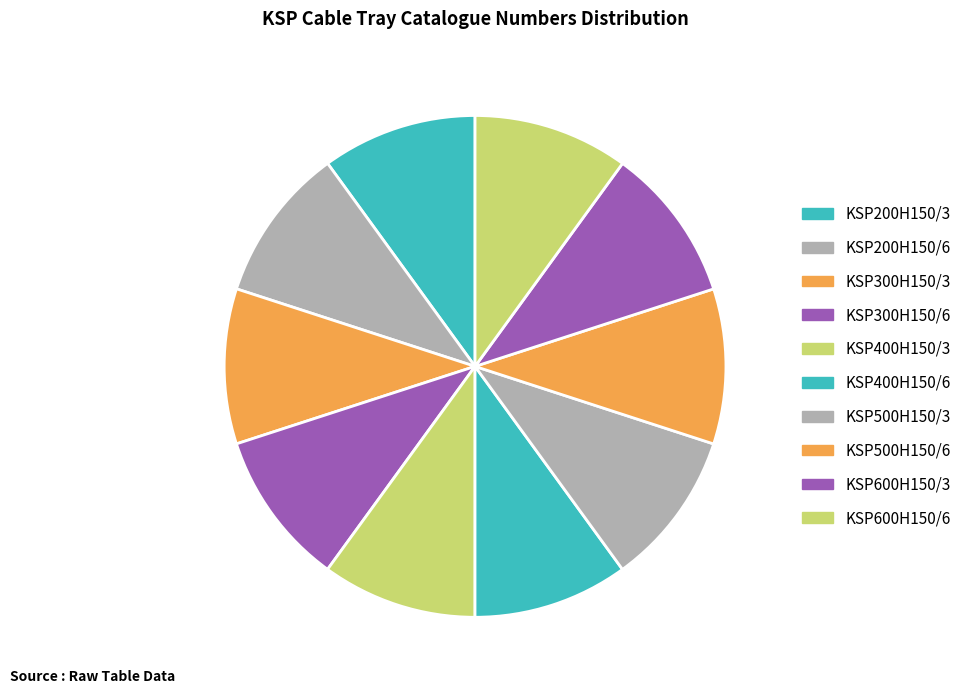

Which category has the biggest portion of the pie?

KSP600H150/6